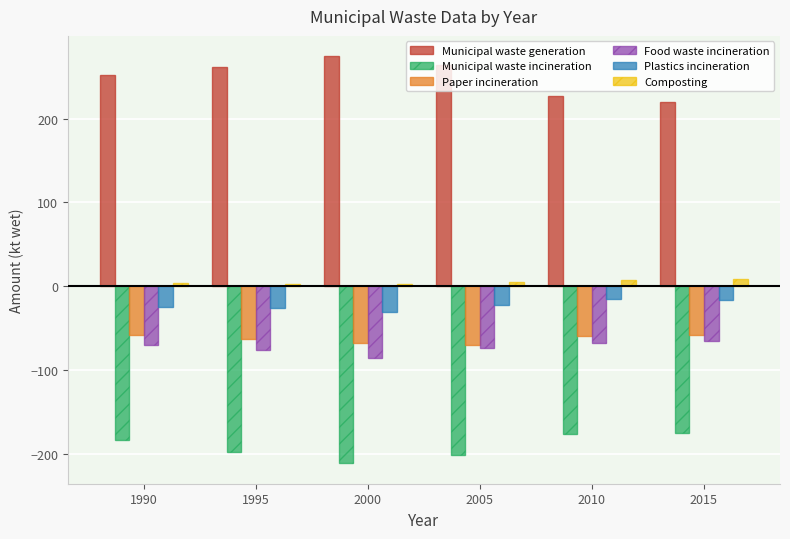

Between 2000 and 2015, which series saw the biggest shift?

Municipal waste generation